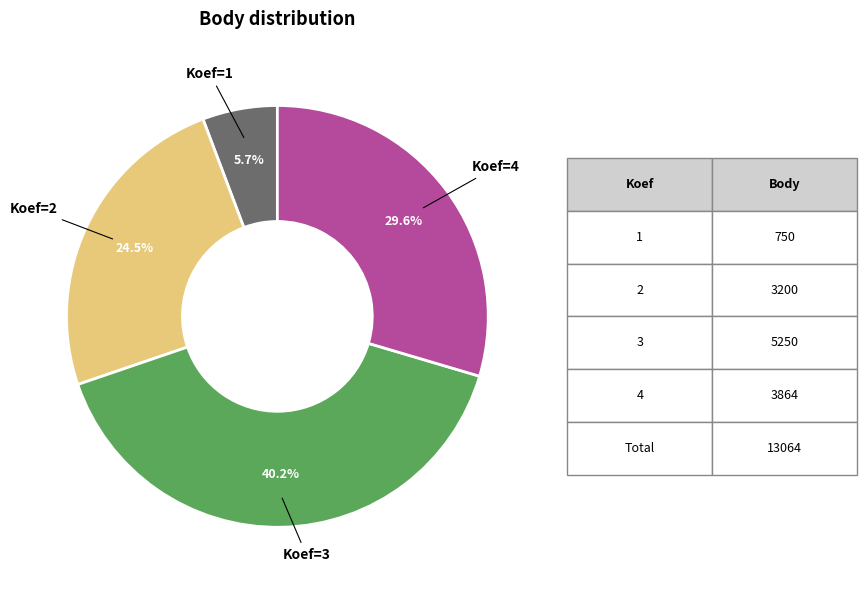

Is there any slice that represents more than half of the pie?

No